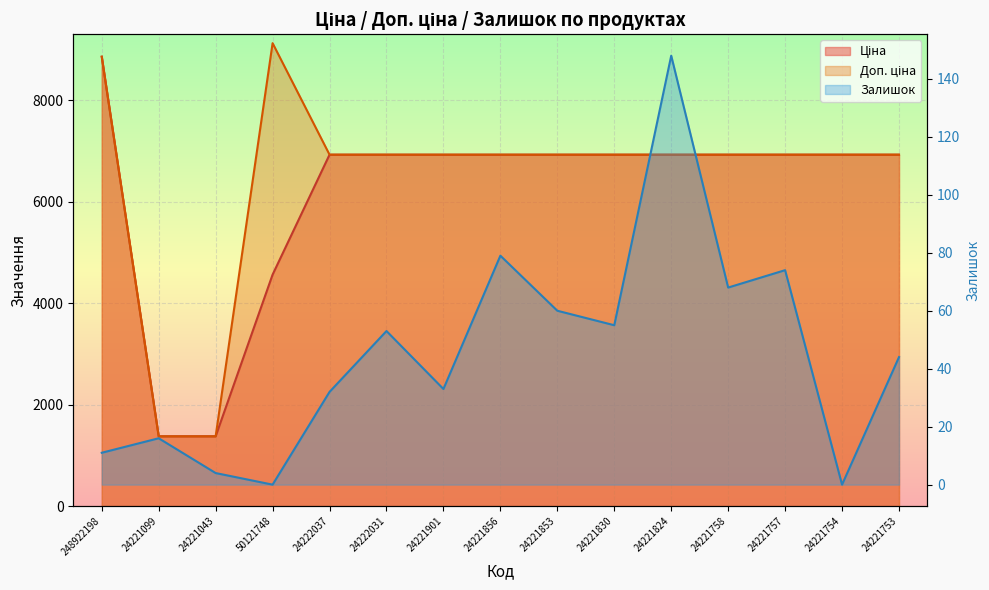

Where does the Доп. ціна series first go above 6925?

248922198